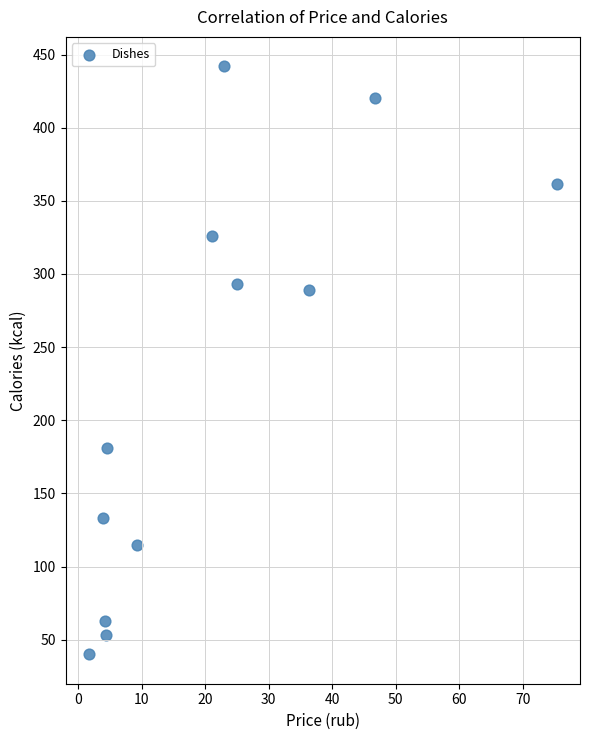

What is the range of X values (max minus min)?

73.6